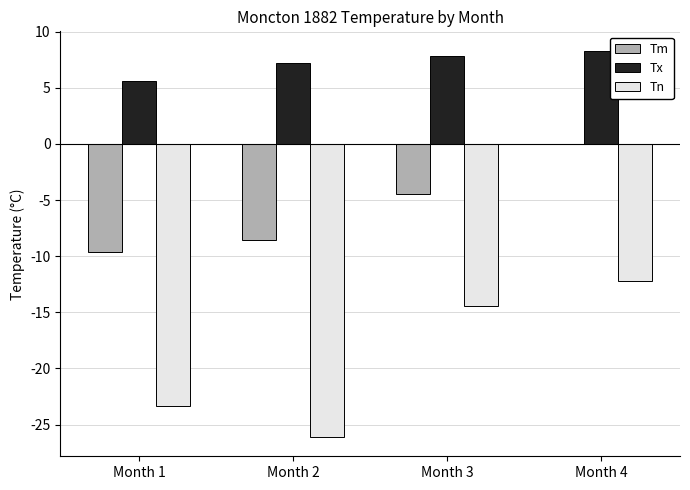

At which label is Tm closest to -4?

Month 3